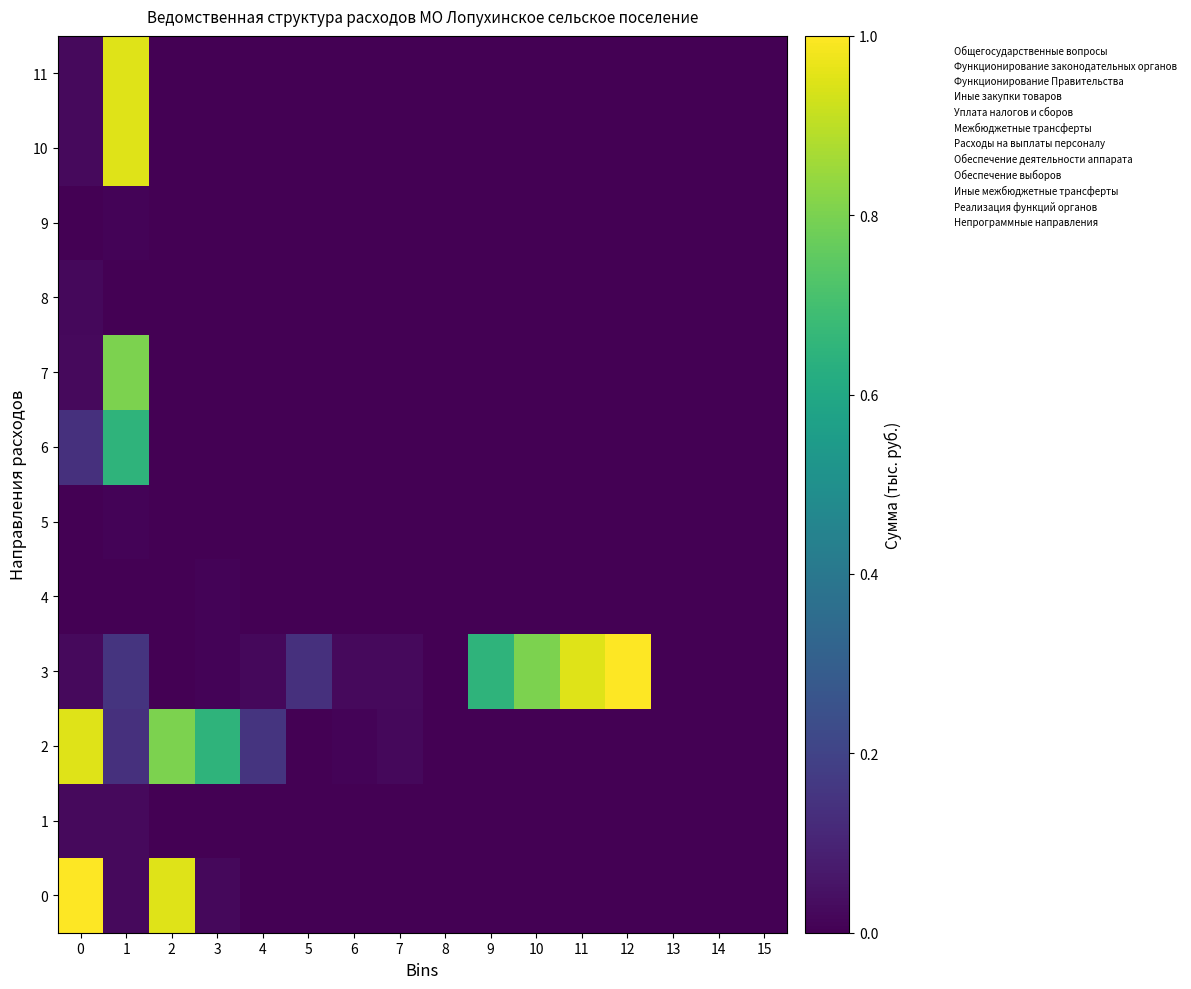

What is the greatest value displayed?

1.0